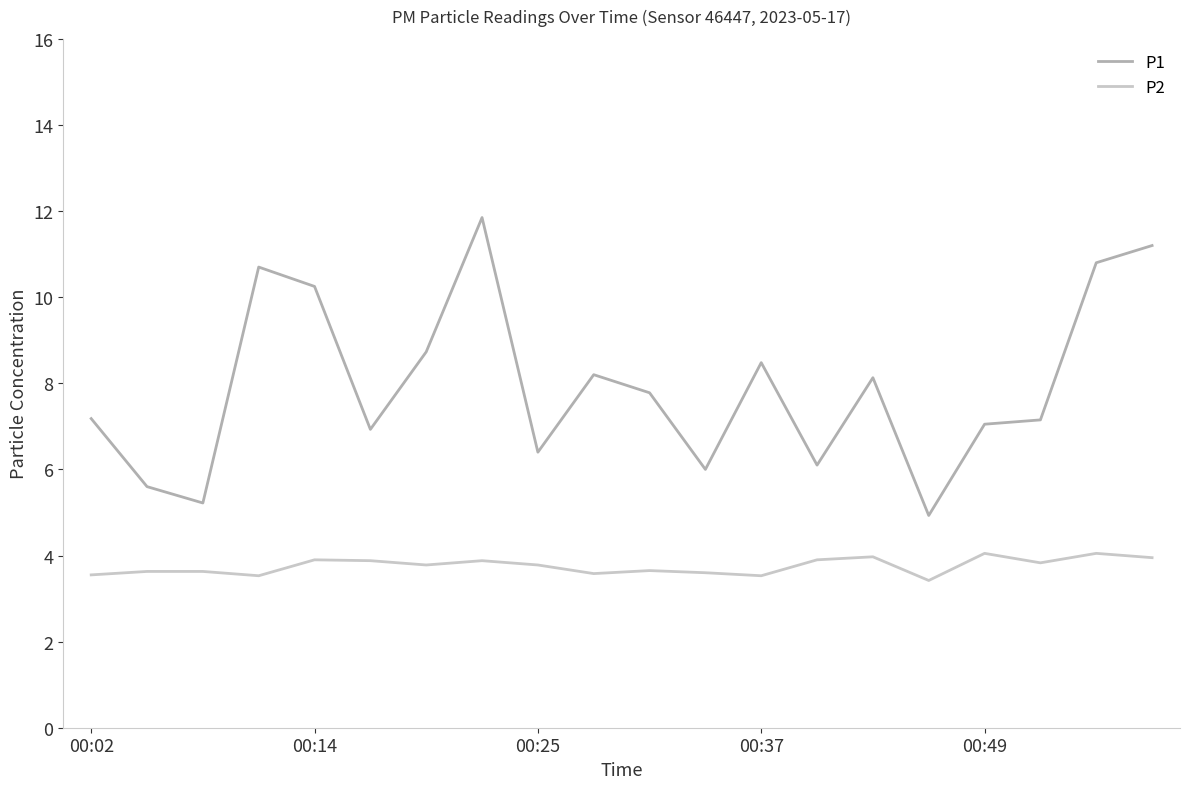

Rank the series by their average value, from highest to lowest.

P1, P2